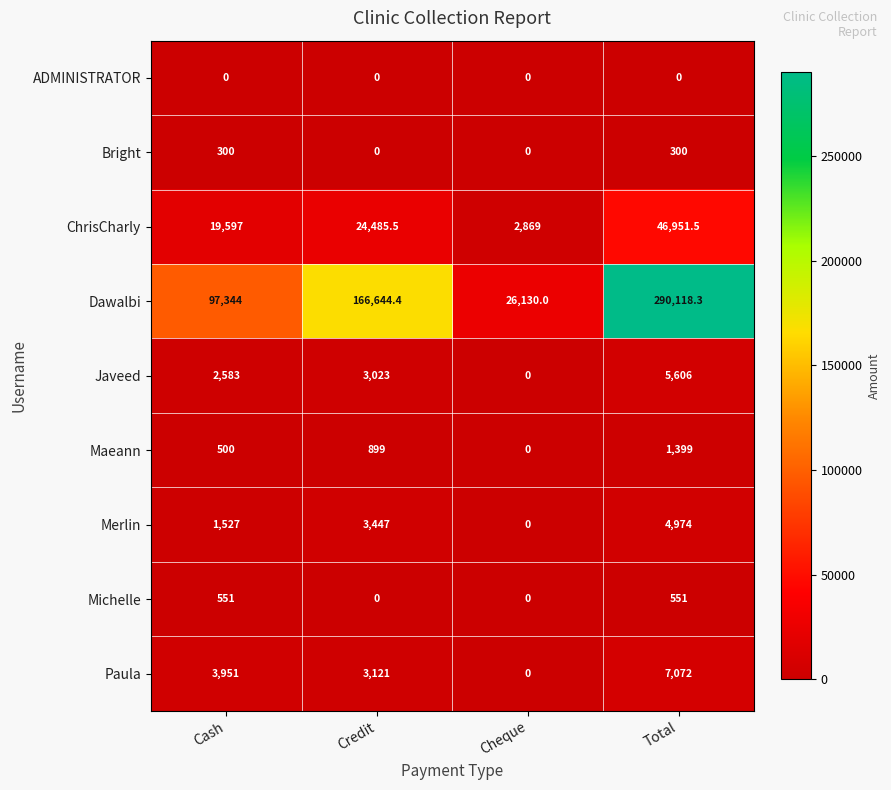

True or false: ChrisCharly has a value of 29079.0 at Total.

False